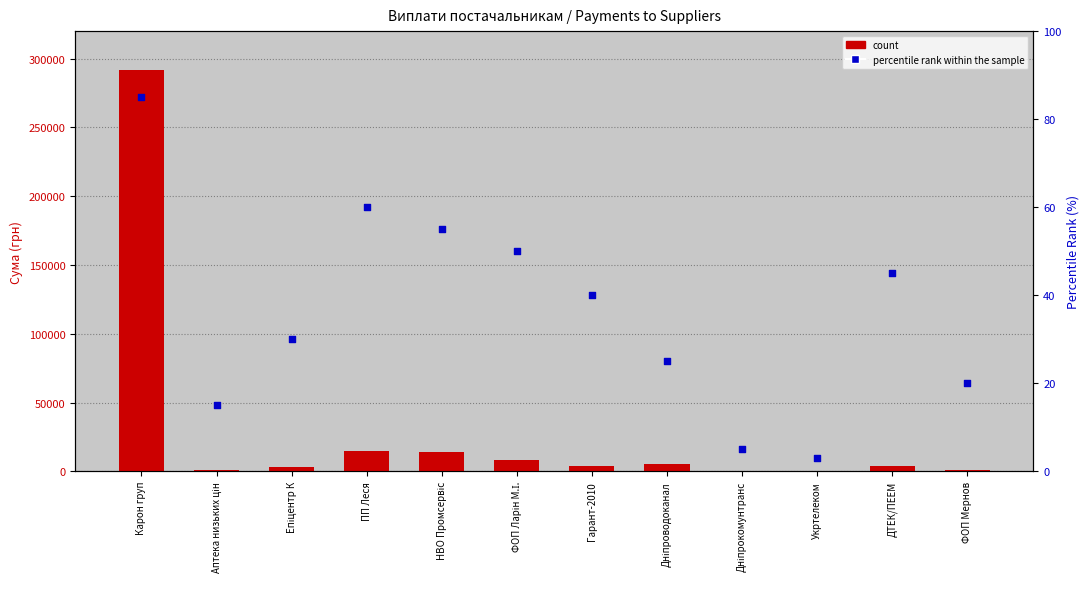

What are all the series names shown in the legend?

count, percentile rank within the sample